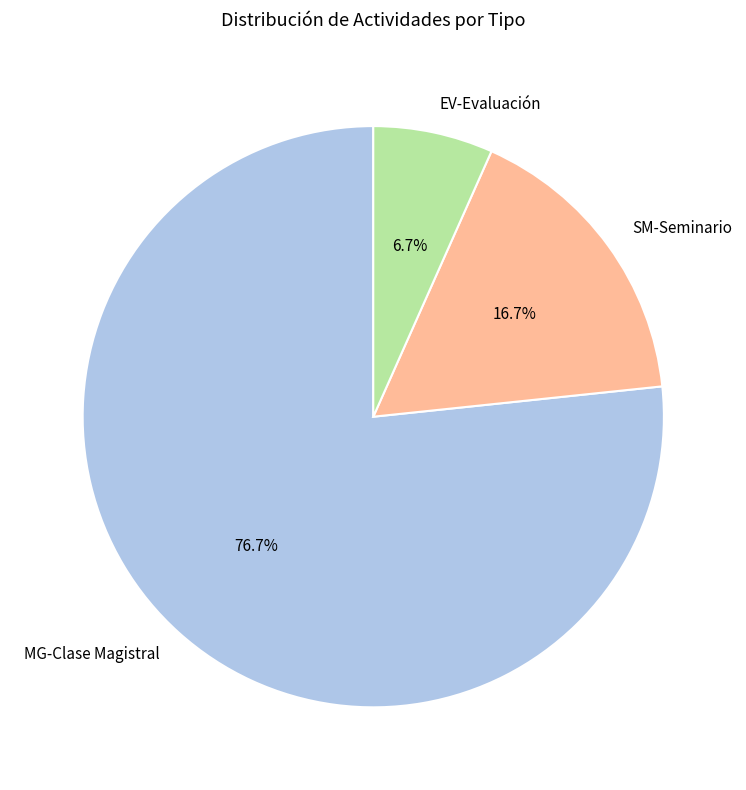

The SM-Seminario slice represents 25% of the pie. True or false?

False